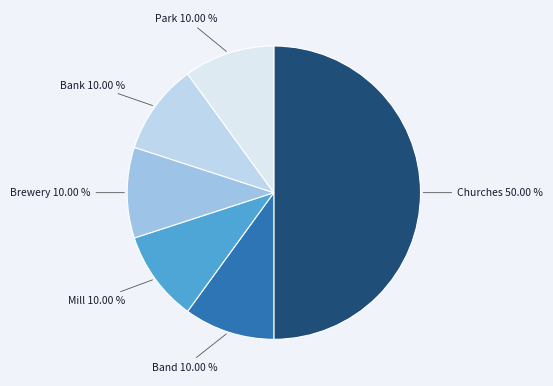

Does any single category account for the majority?

No